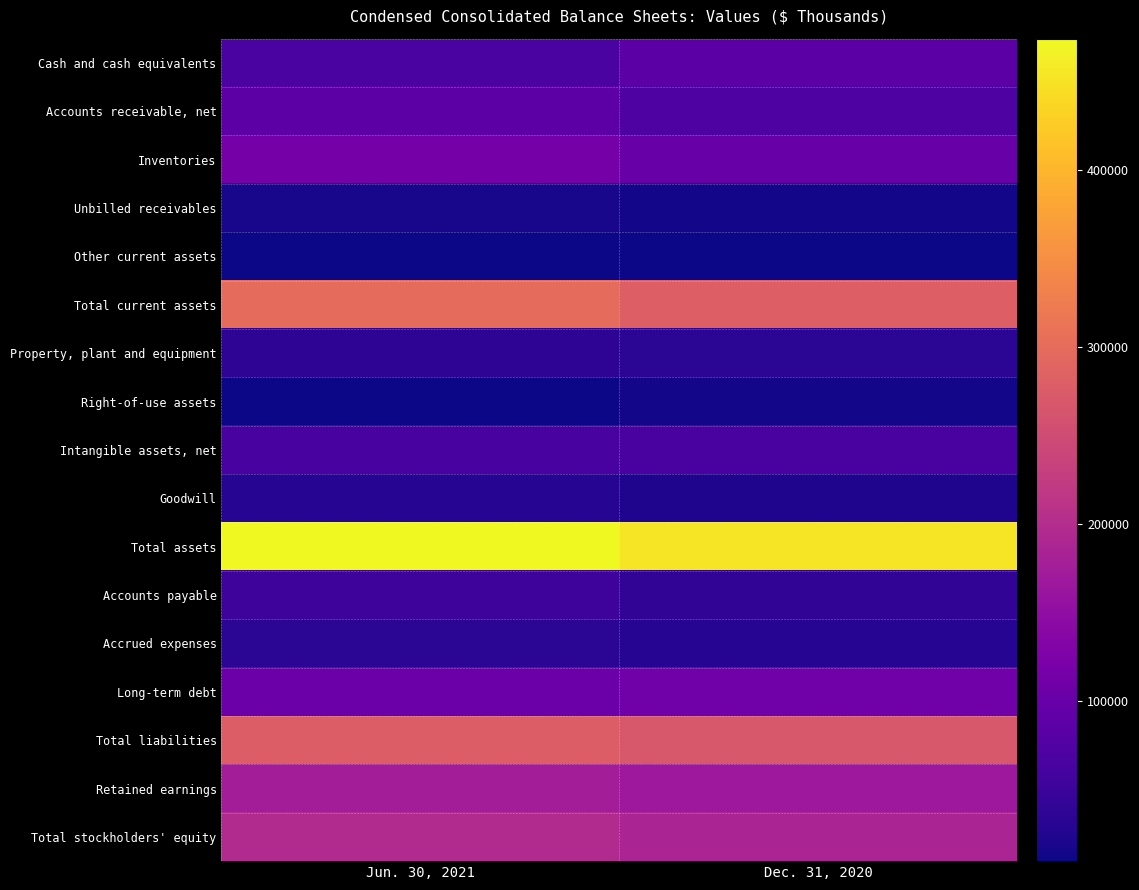

Between Dec. 31, 2020 and Jun. 30, 2021, which is larger?

Dec. 31, 2020